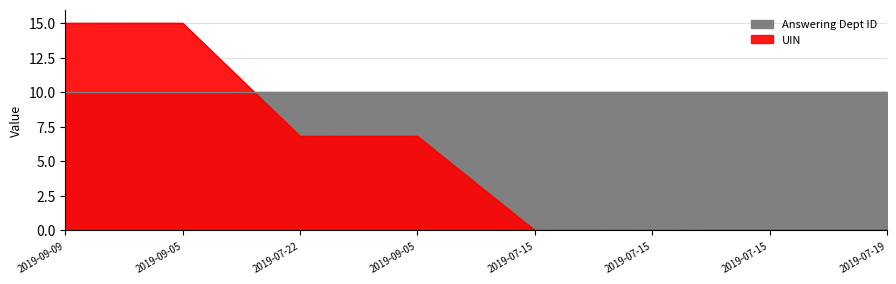

Does the chart have visible grid lines?

Yes